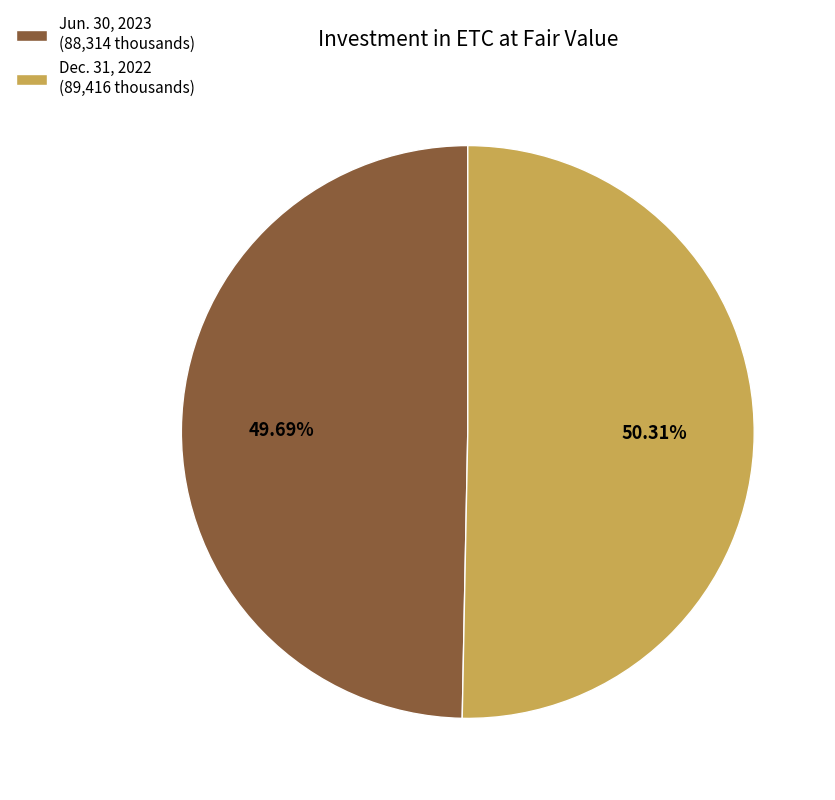

To the nearest percent, what portion does Dec. 31, 2022 represent?

50%